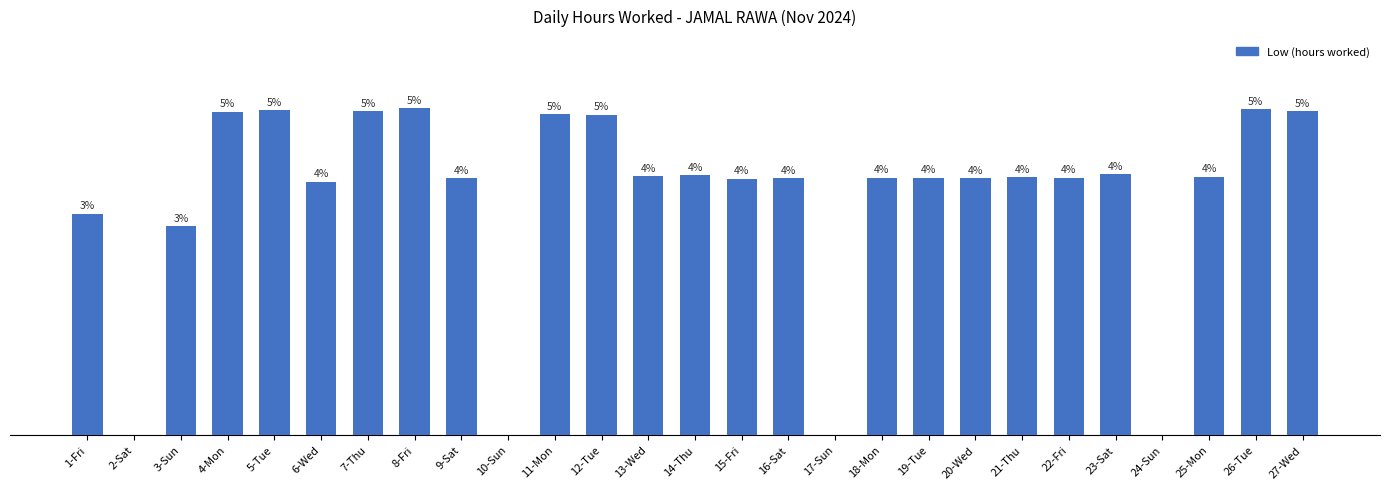

Which category has the highest value across all series?

8-Fri